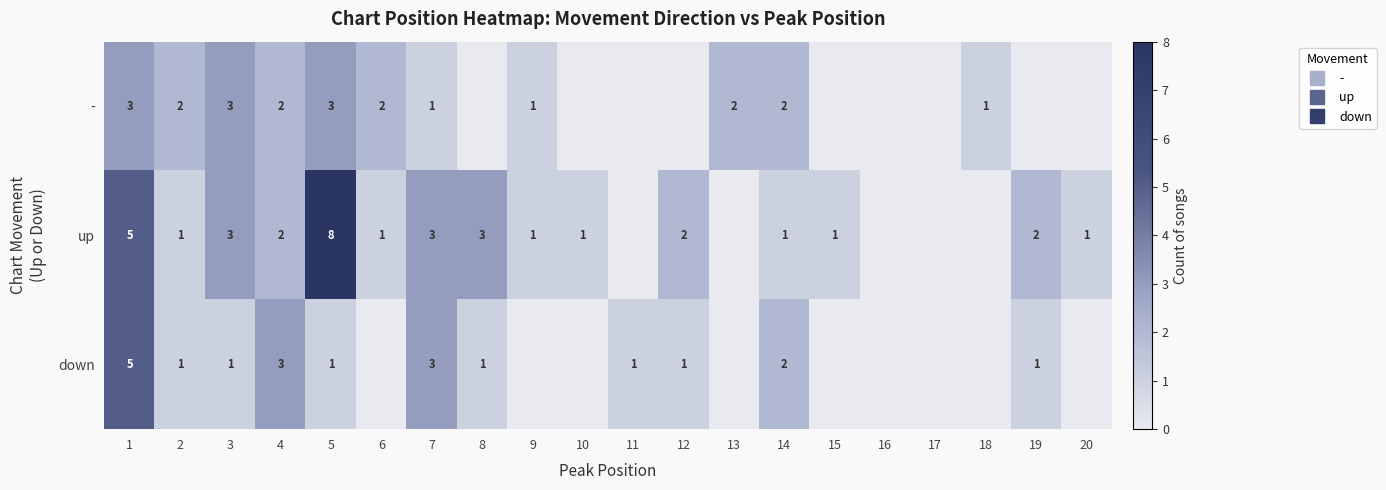

Which series changed the most between 9 and 16?

-